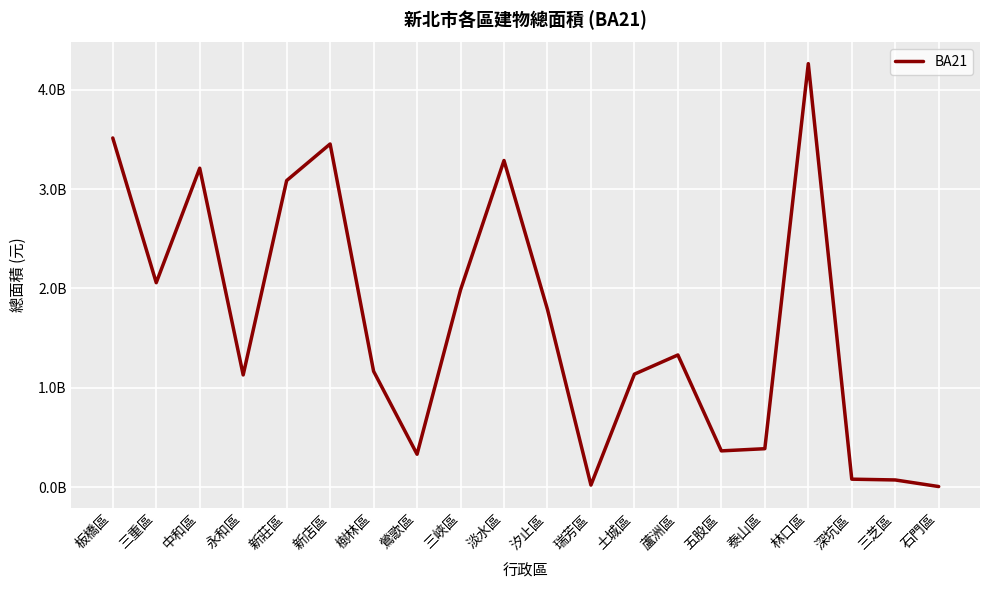

Reading left to right, transcribe all the data shown in this chart.

板橋區=3513429588	三重區=2058167005	中和區=3209437516	永和區=1130747073	新莊區=3084951118	新店區=3452945136	樹林區=1168003506	鶯歌區=333407000	三峽區=1985878657	淡水區=3286937800	汐止區=1789204575	瑞芳區=23470000	土城區=1138505000	蘆洲區=1331454000	五股區=367196179	泰山區=389080000	林口區=4260784806	深坑區=82650000	三芝區=74800000	石門區=8500000